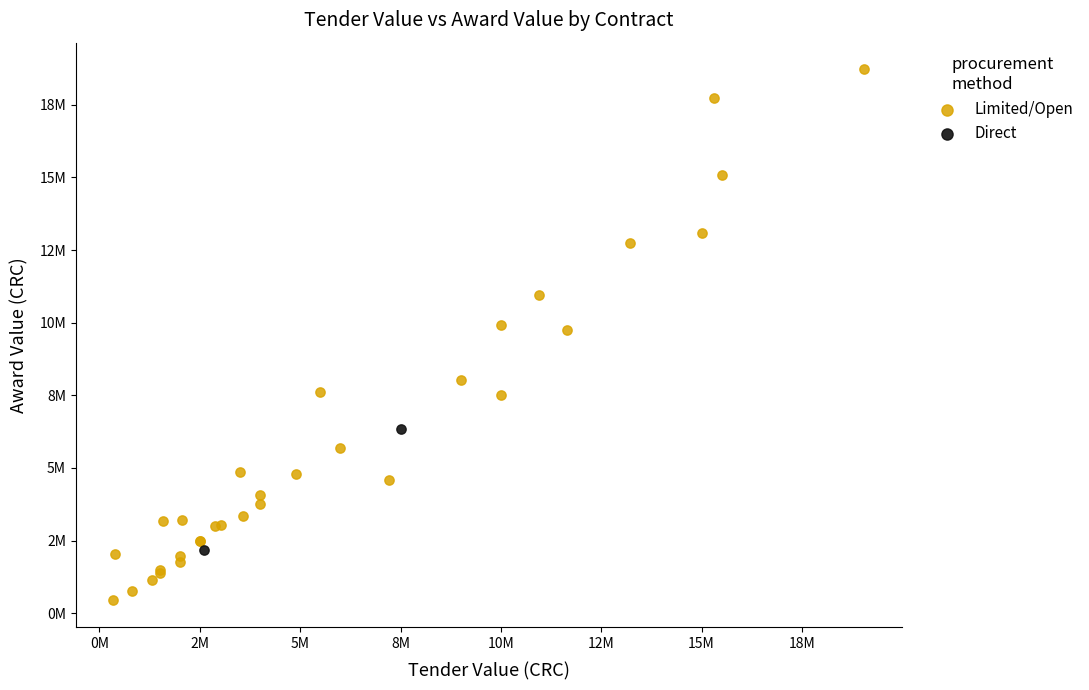

Which series has the largest Y range (max minus min)?

Limited/Open